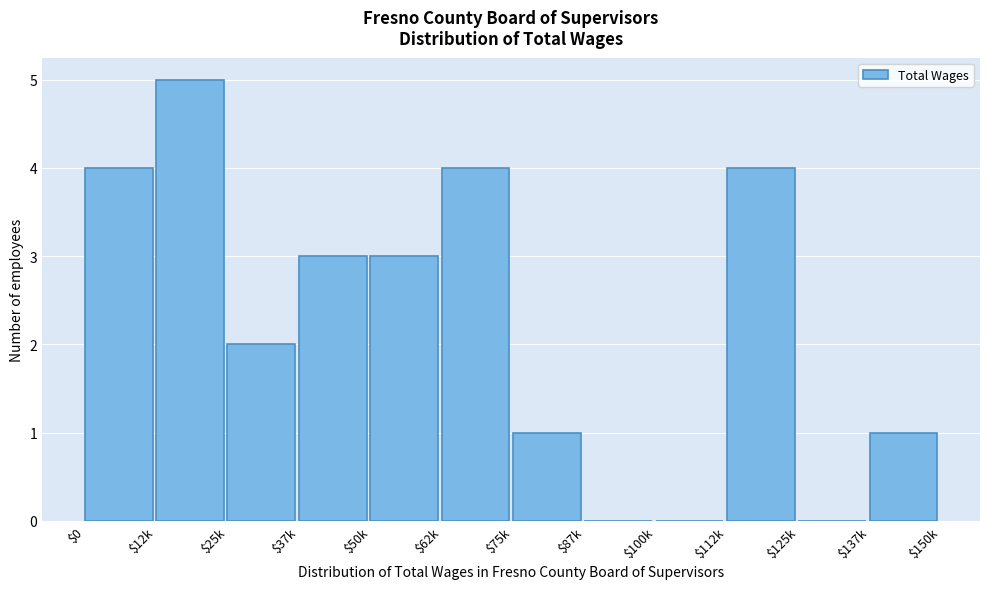

Is it true that the value at $75k is 0?

False